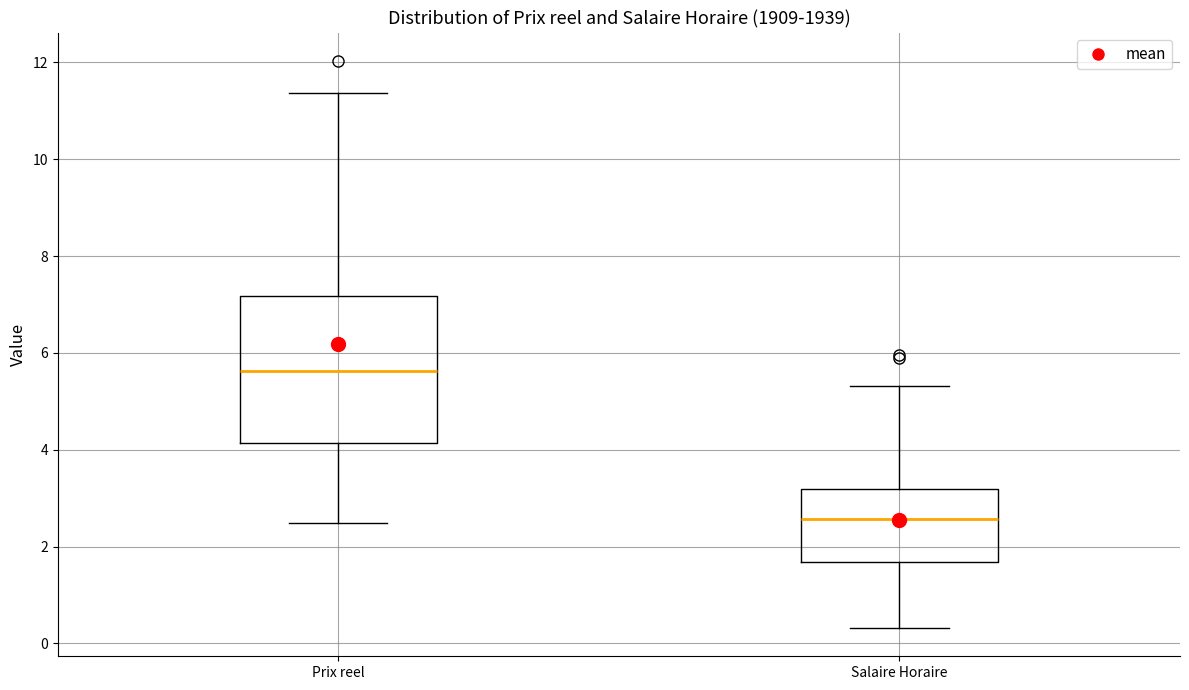

Reading left to right, read every box against the y-axis: the position of its median line, the range the box covers, and the ends of its whiskers. The values are not printed on the chart, so give them approximately, as read against the axis.

Prix reel: median 5.6, box 4.2 to 7.2, whiskers 2.4 to 11.4
Salaire Horaire: median 2.6, box 1.6 to 3.2, whiskers 0.4 to 5.4